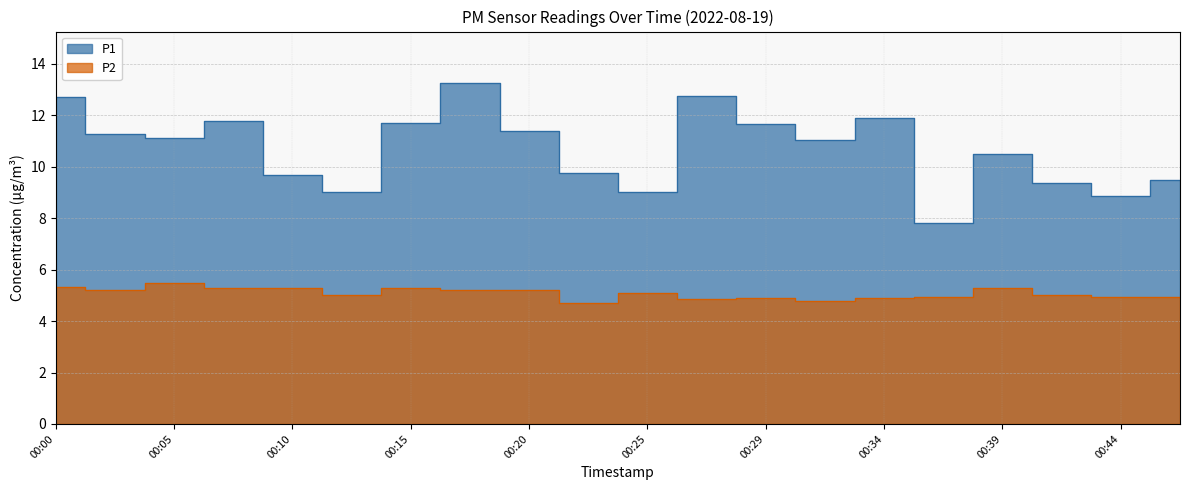

What is the highest value of the P1 series?

13.3